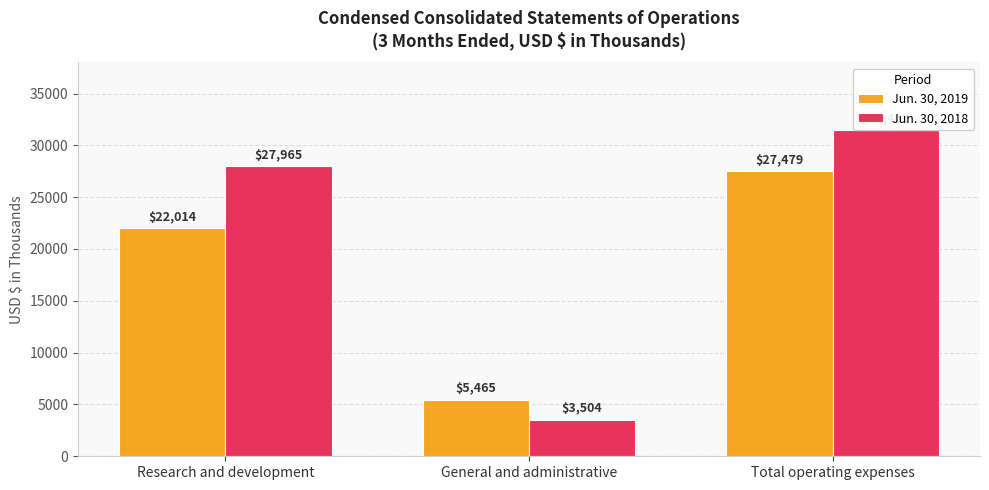

Which label corresponds to the largest value in the chart?

Total operating expenses